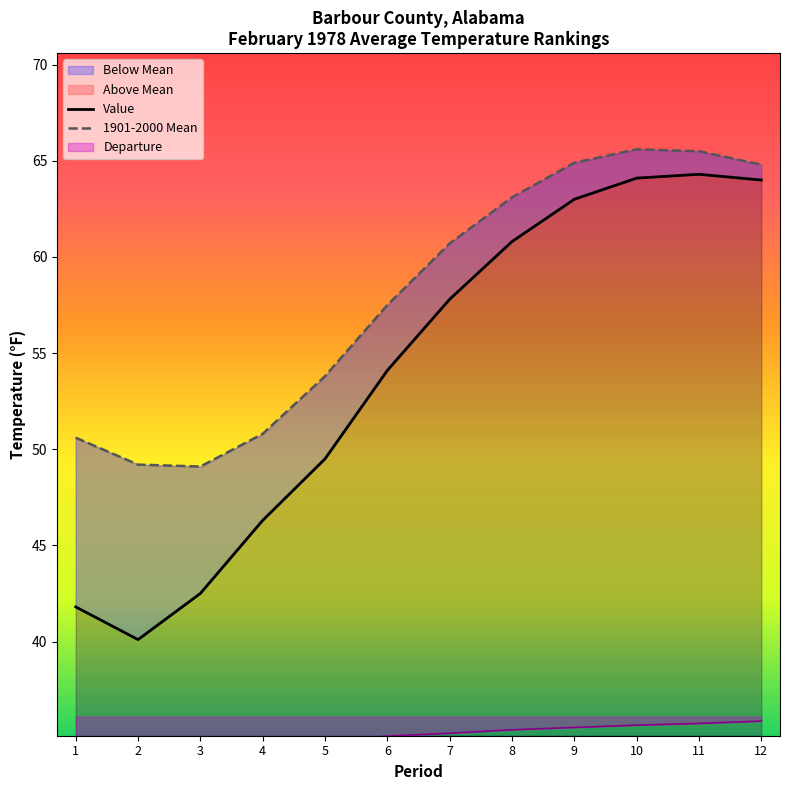

At which category does Value reach its first local valley?

2